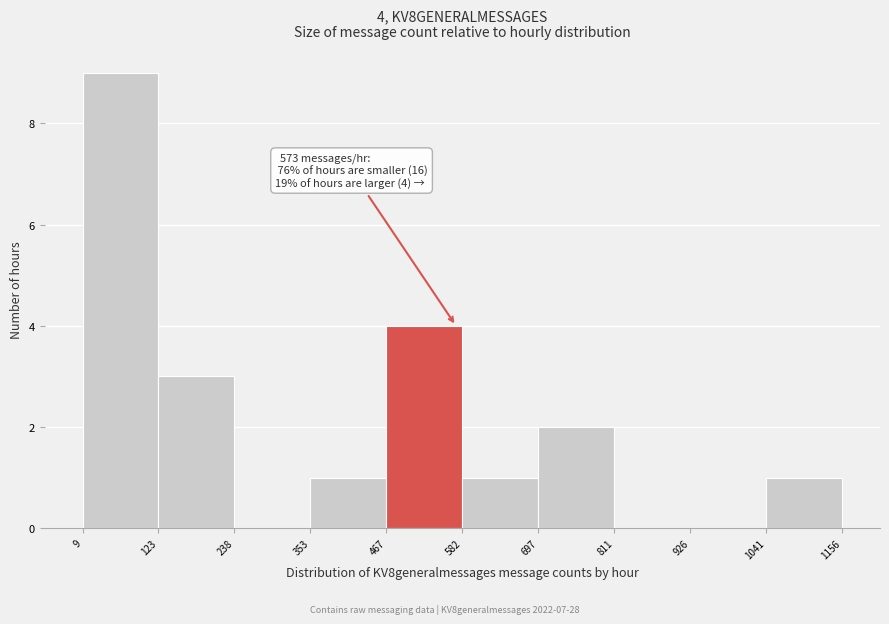

Over which range of the x-axis is the bar tallest?

9 to 123